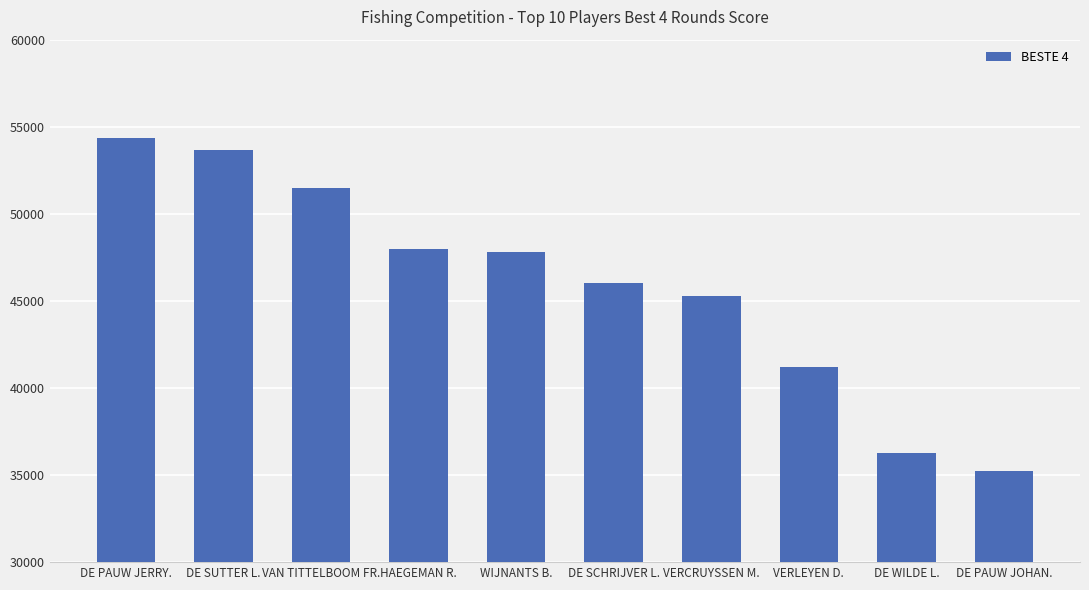

What is the sum of all values?

459258